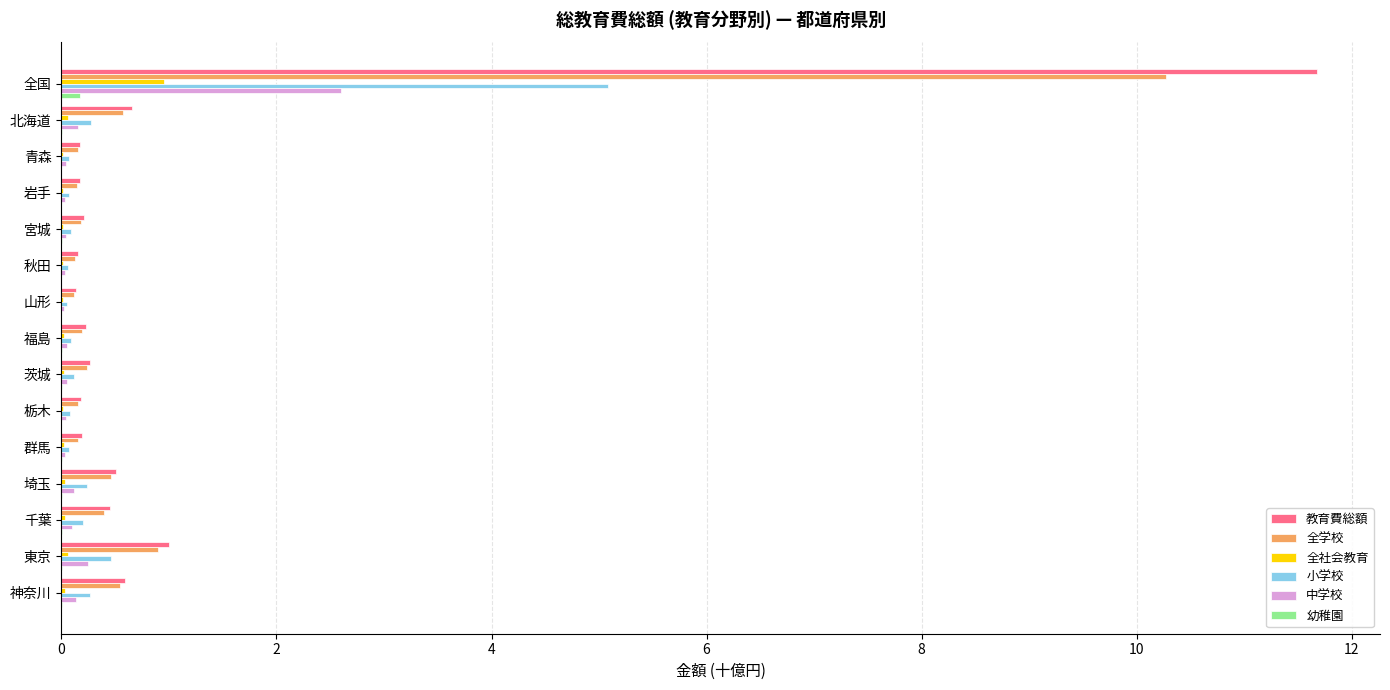

What is the highest value of the 全社会教育 series?

1.0